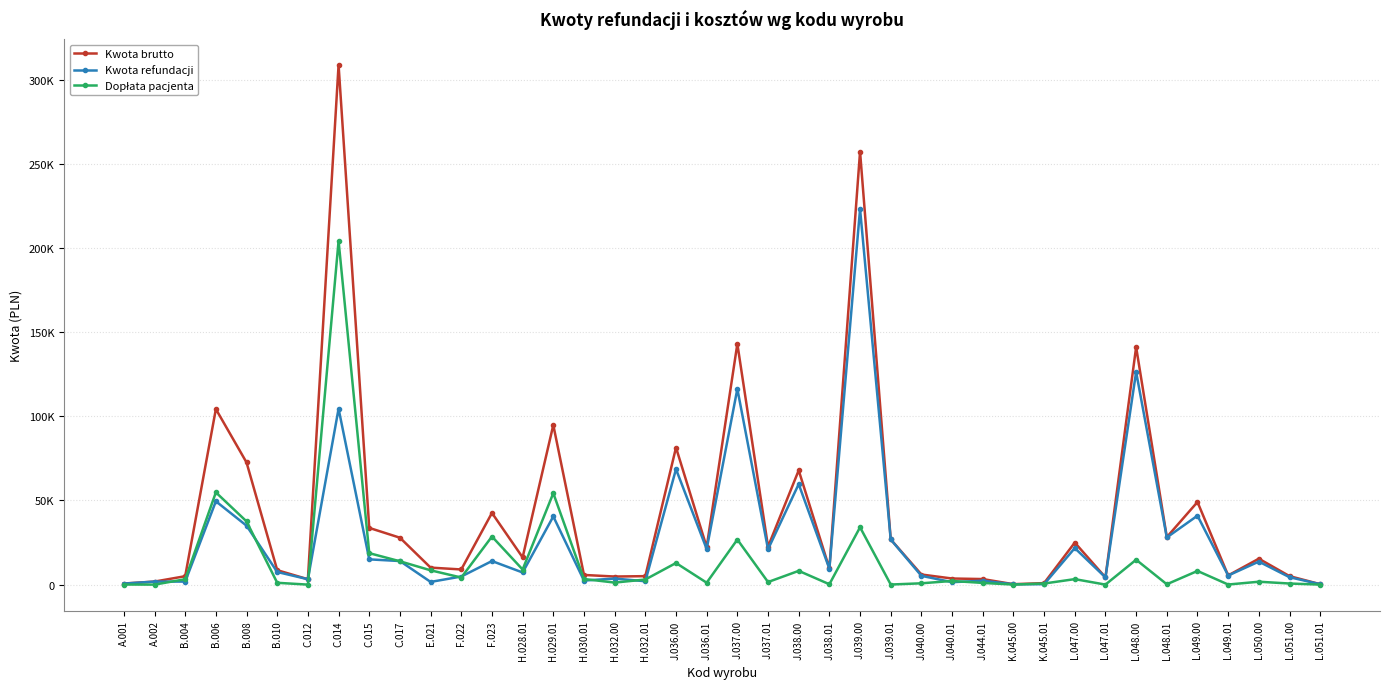

Does the chart display data point markers on the line(s)?

Yes